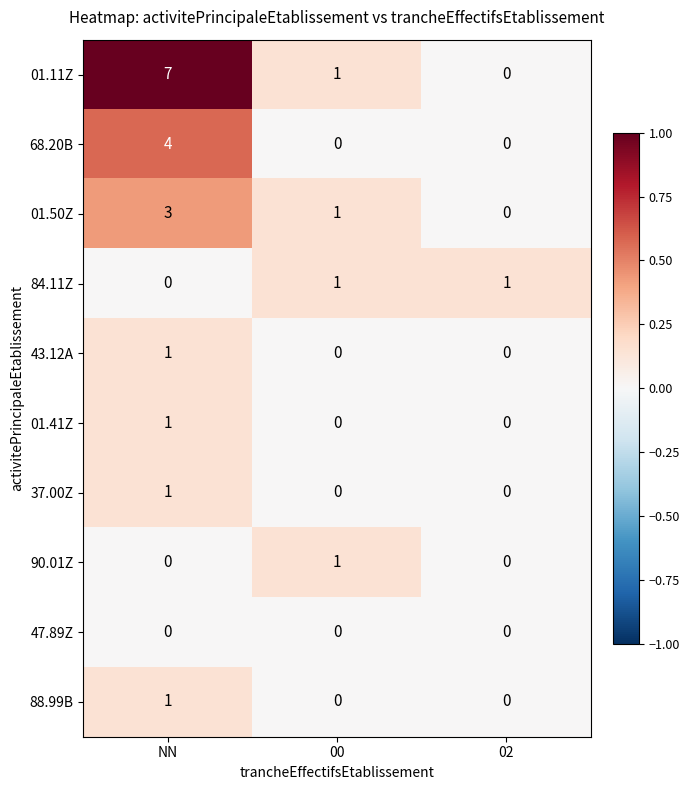

Which series has the widest spread of values?

01.11Z